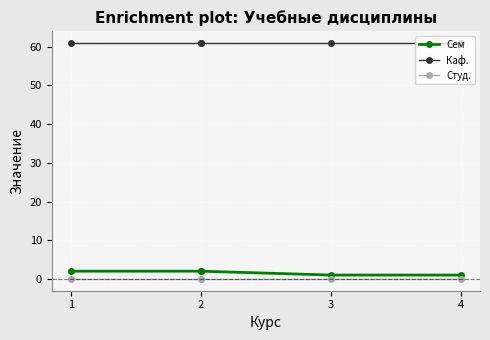

At which category is the sum across all series the highest?

1